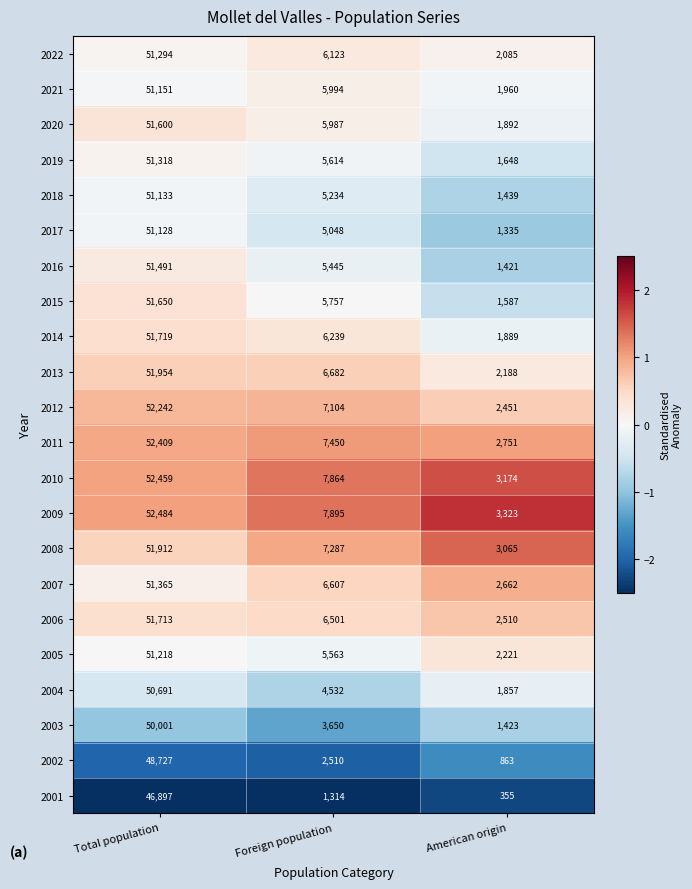

The value of 2008 at Total population is 19407. True or false?

False